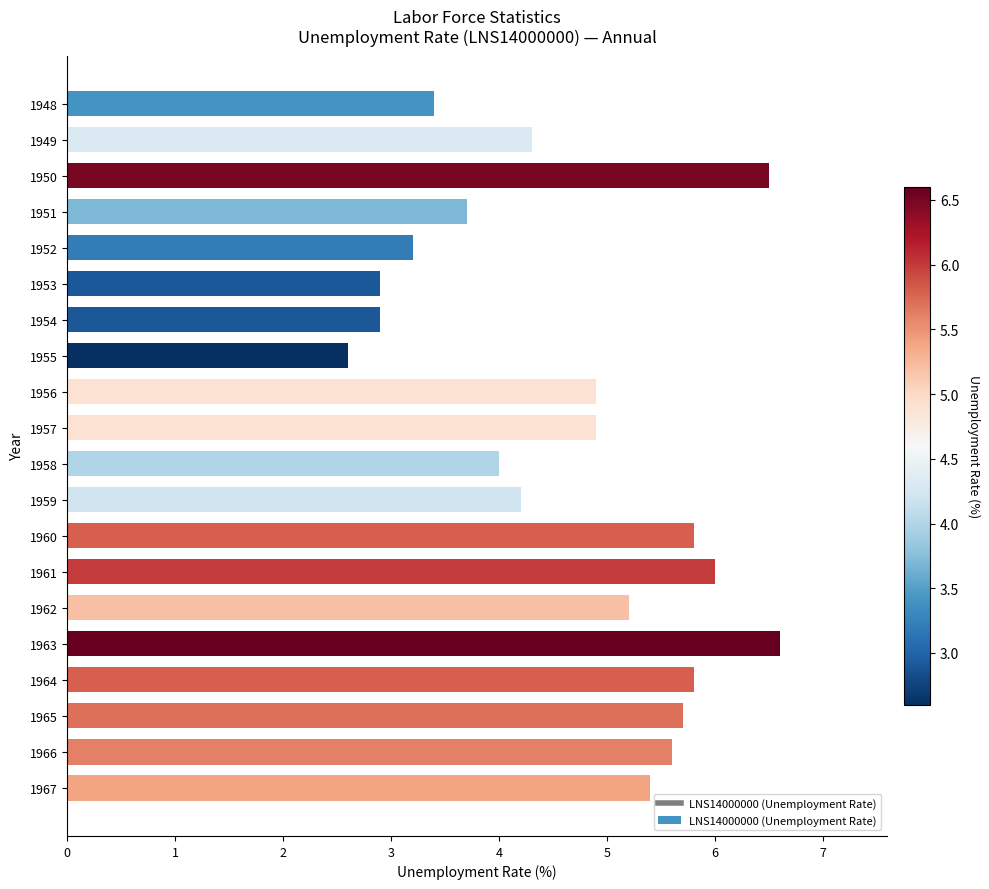

The chart shows a value of 3.2 at 1952. True or false?

True